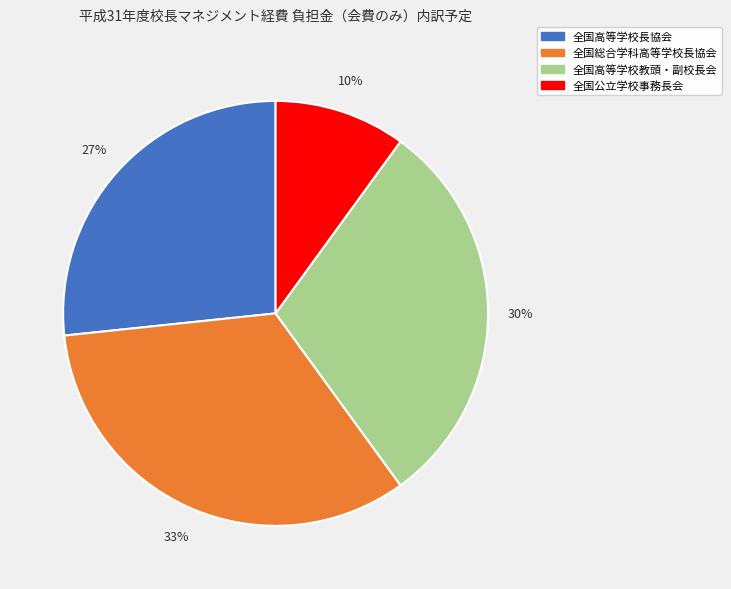

What percentage is the 全国高等学校教頭・副校長会 slice, to the nearest percent?

30%